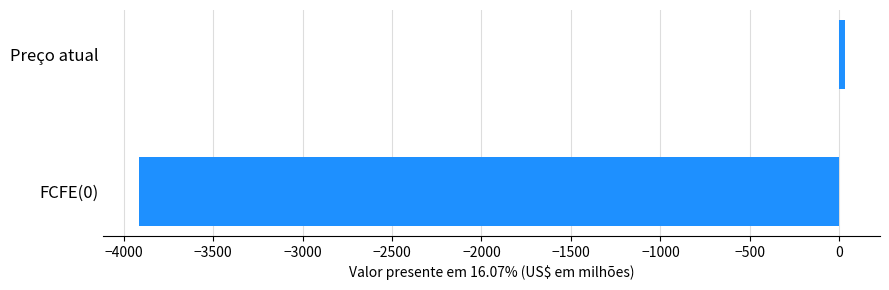

Count the number of categories in the chart.

2